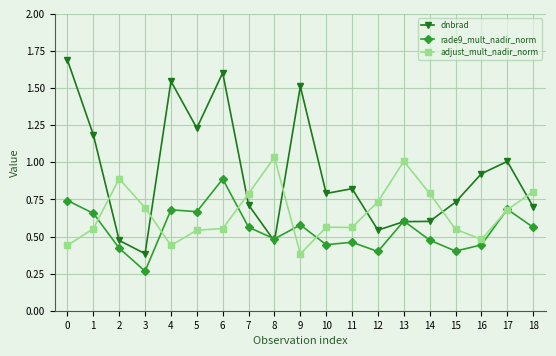

Is it true that rade9_mult_nadir_norm equals 0.1 at 12?

False